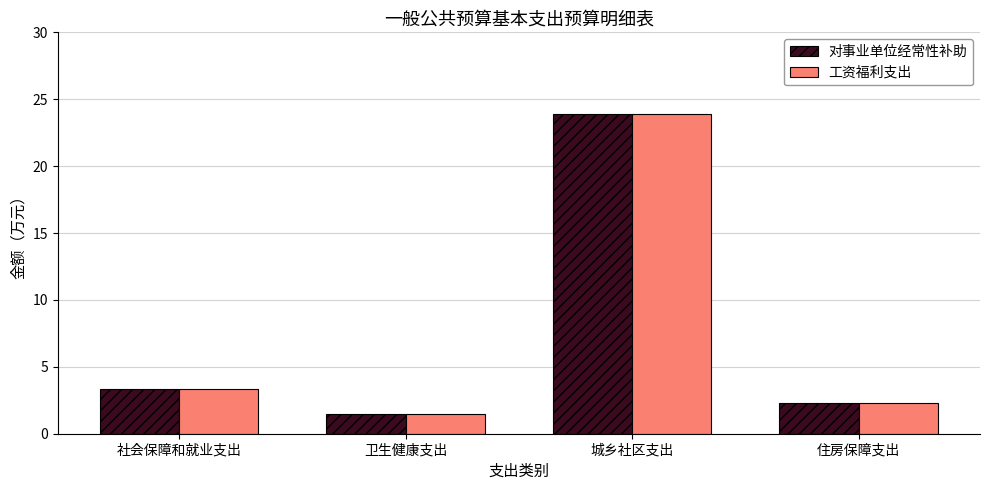

At which category is the sum across all series the highest?

城乡社区支出